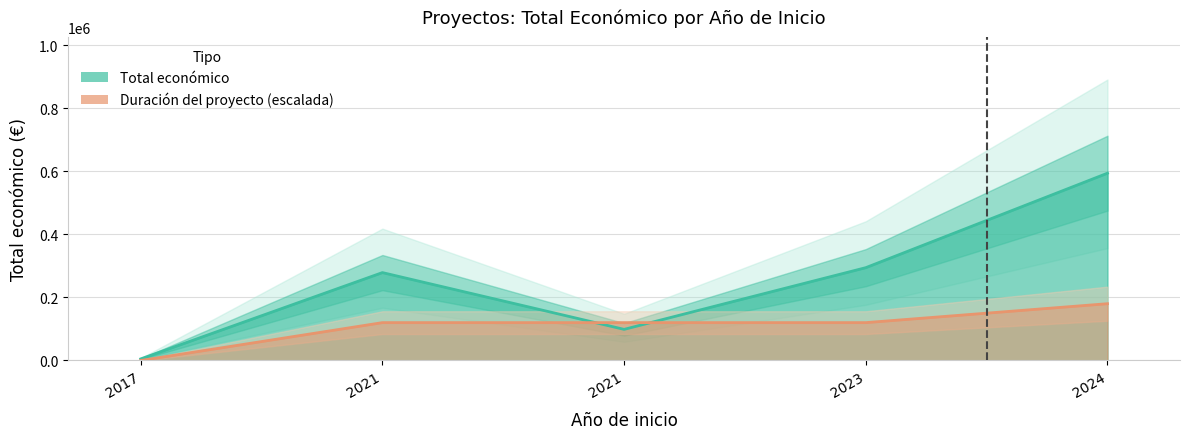

The chart shows a value of 515340 at 2023. True or false?

False